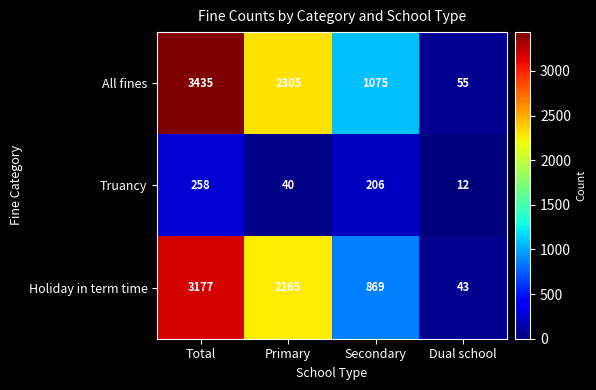

What is the highest value of the Holiday in term time series?

3177